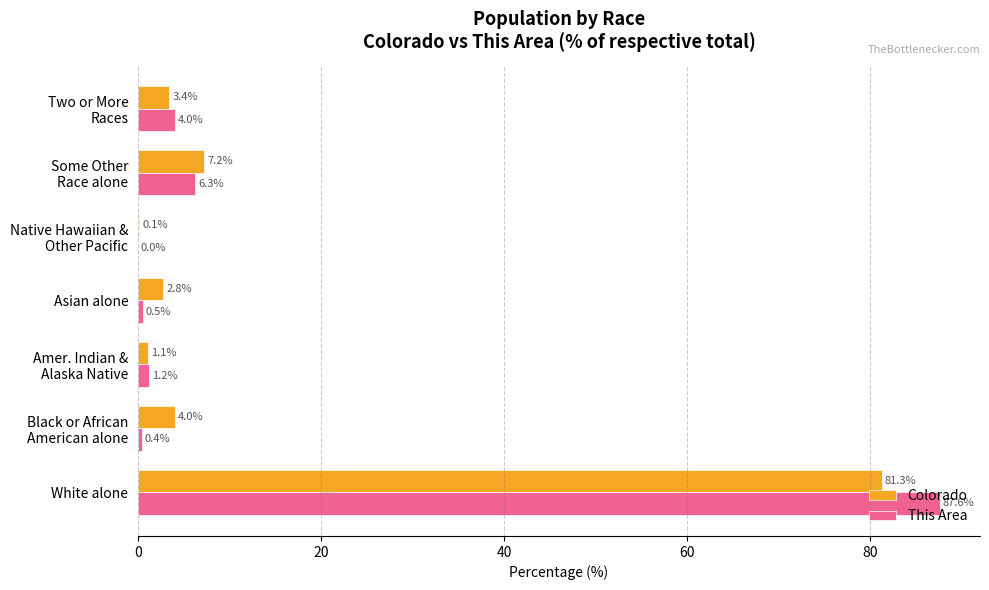

What is the greatest value displayed?

87.6